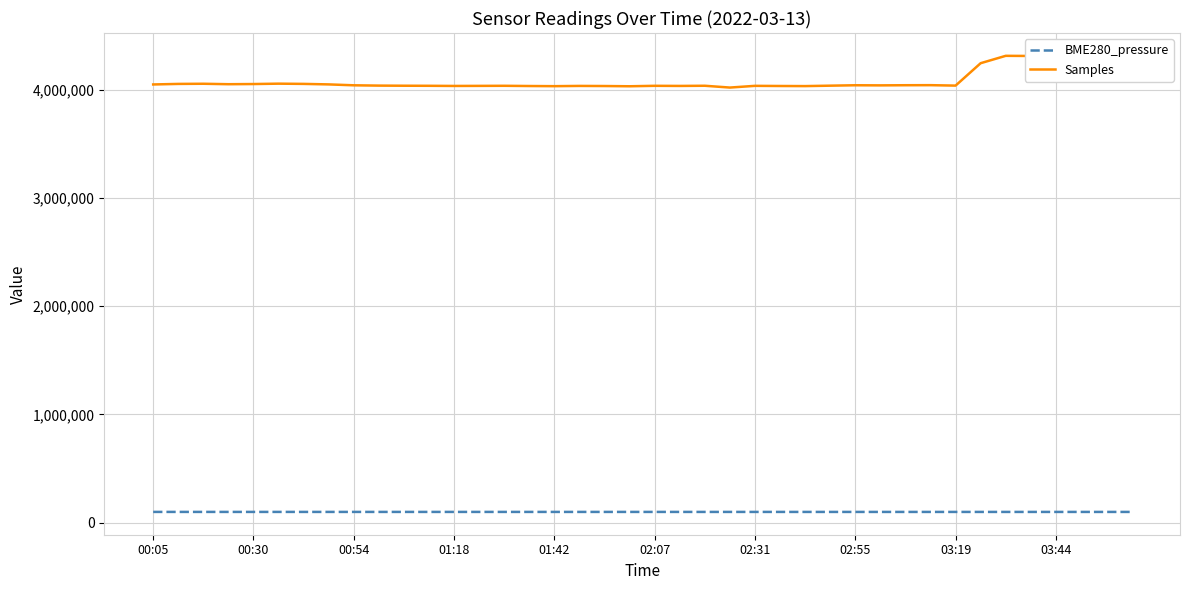

True or false: BME280_pressure and Samples cross at least once.

False